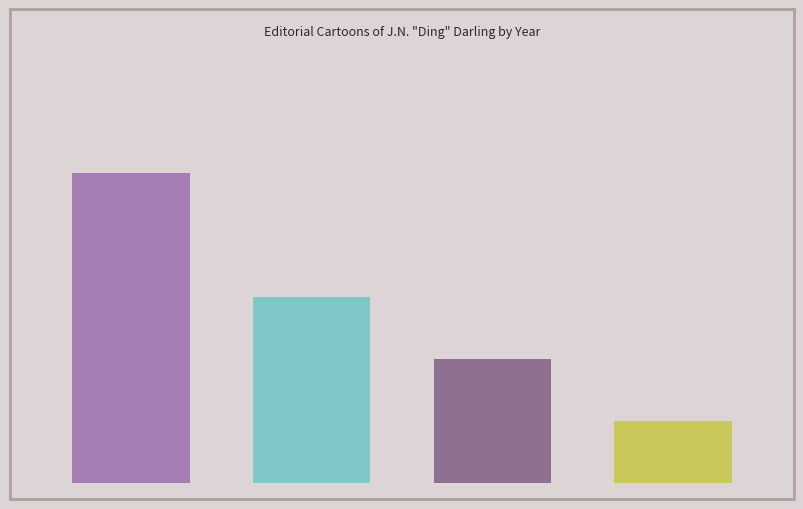

Reading right to left, what are all the values shown in this chart?

3=1	2=2	1=3	0=5